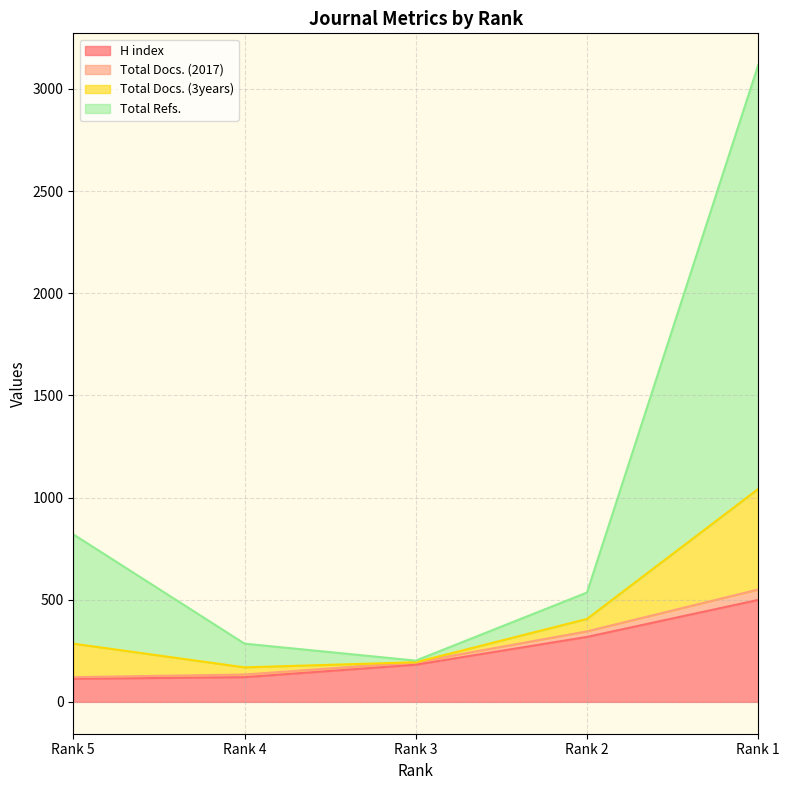

What is the value of the Total Docs. (3years) point at the 3rd from the left?

202